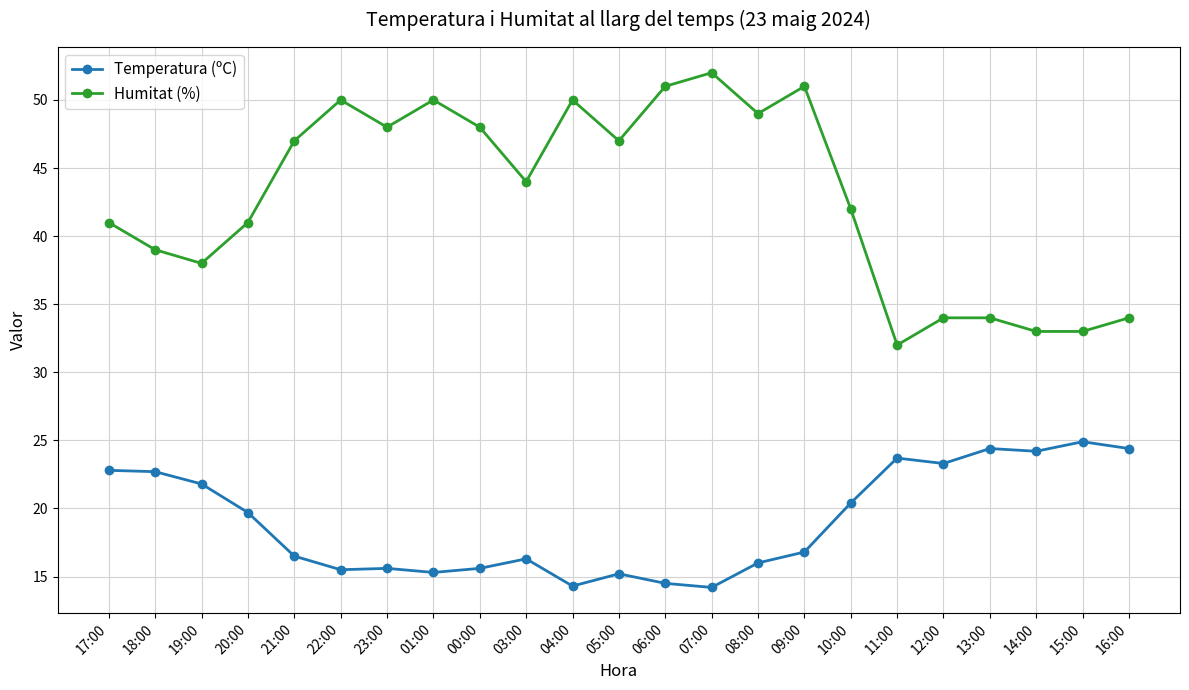

The Temperatura (ºC) series shows 14.2 at 07:00. True or false?

True